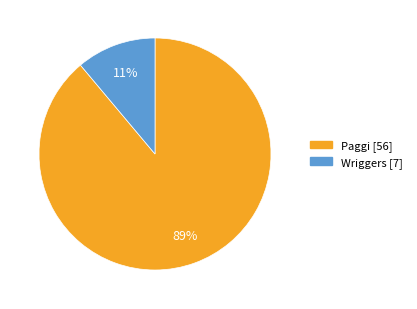

Which has a higher value, Paggi or Wriggers?

Paggi